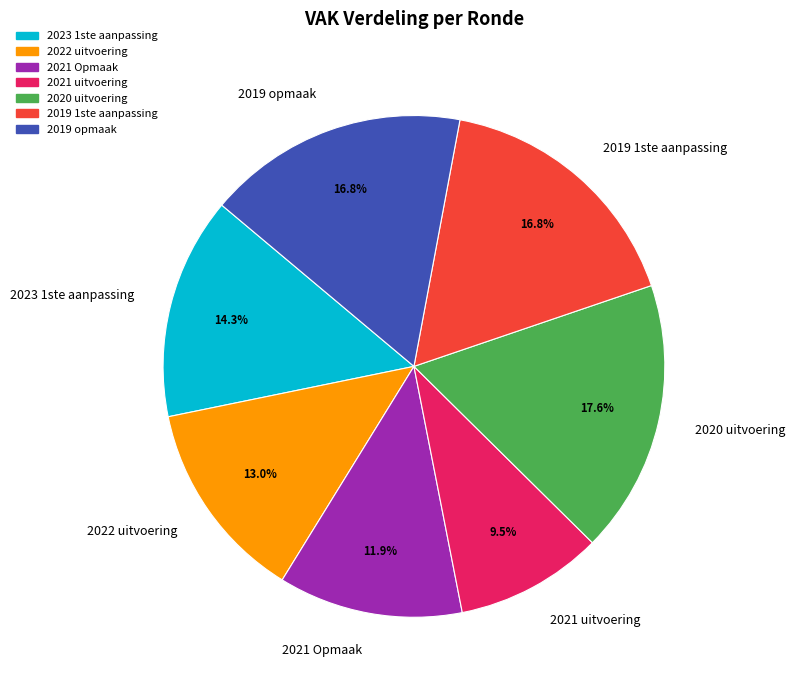

True or false: 2023 1ste aanpassing accounts for 2% of the total.

False